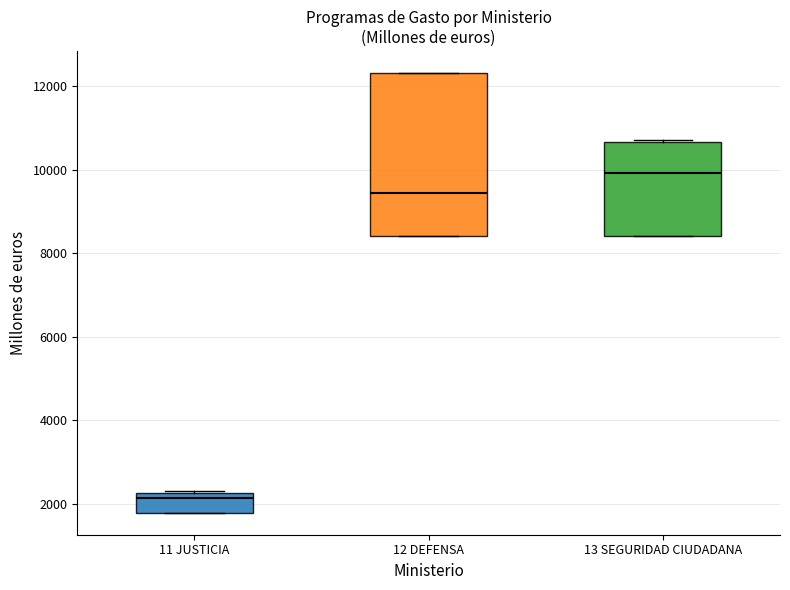

Where is the lower edge of the box for 12 DEFENSA on the y-axis? The values are not printed on the chart, so give them approximately, as read against the axis.

8400